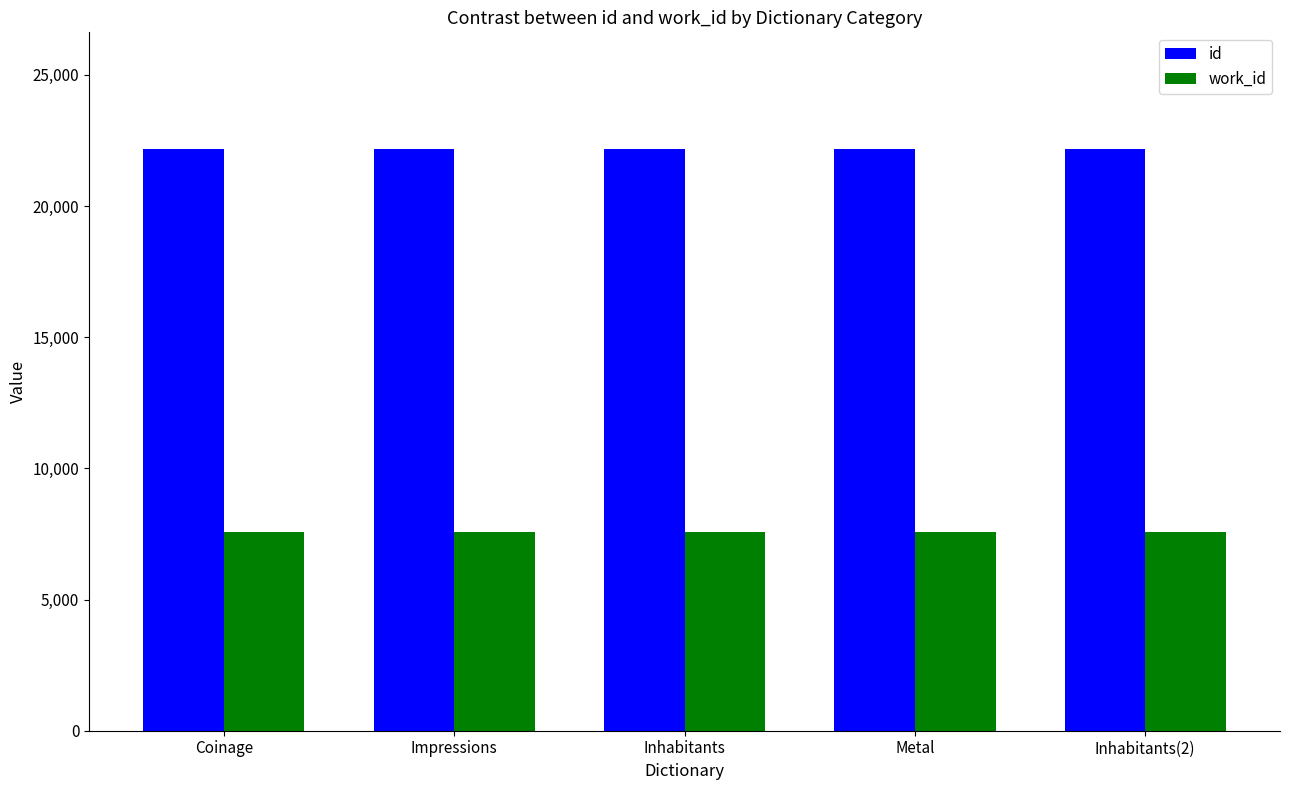

What is the difference between the highest and lowest values at Impressions?

14593